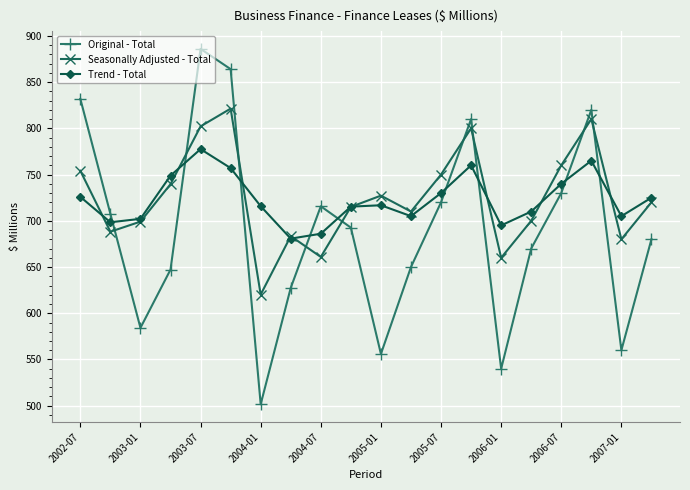

How many lines are shown in the chart?

3